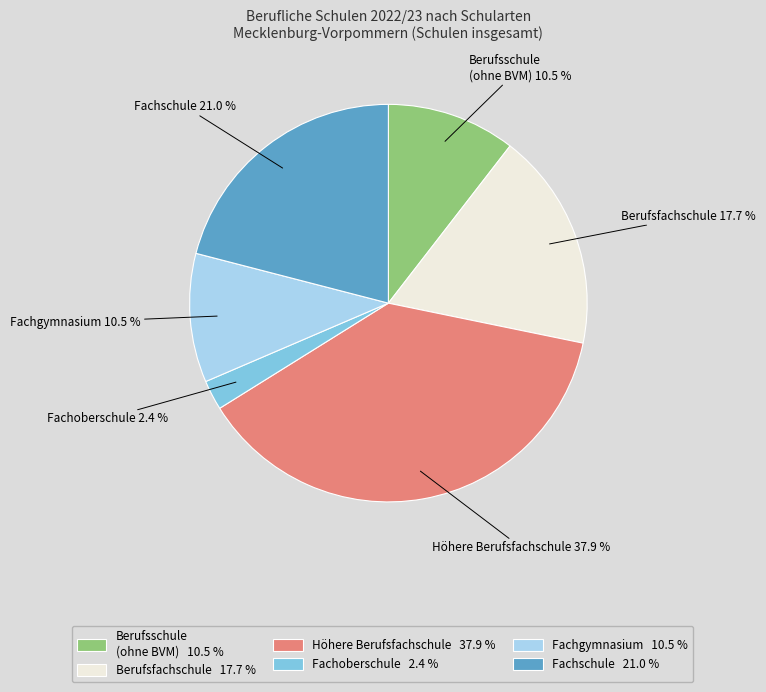

What is the total percentage of Berufsschule (ohne BVM) and Berufsfachschule?

28.2%